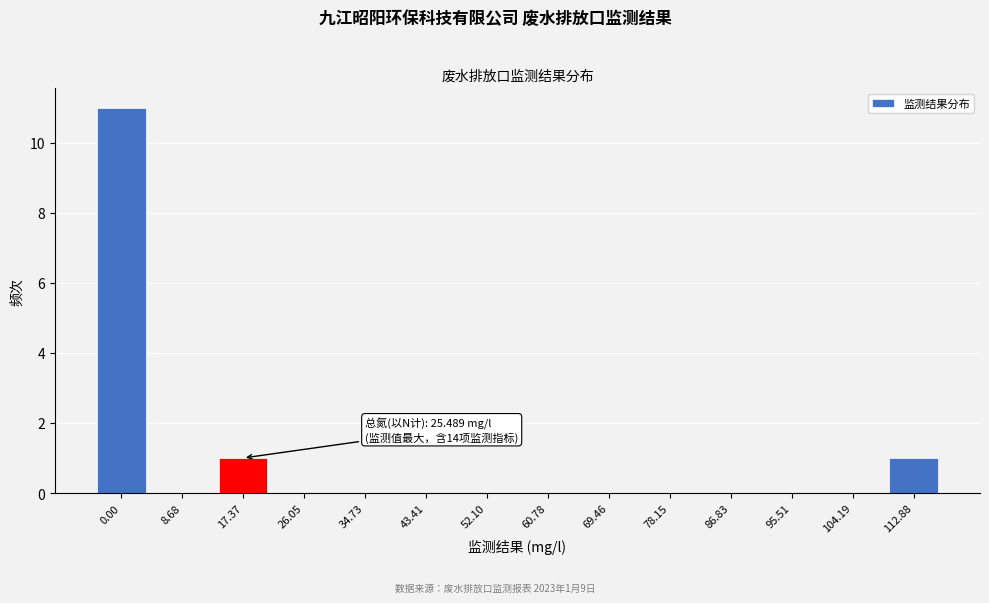

Reading right to left, list all the values displayed in this chart.

112.88=1	104.19=0	95.51=0	86.83=0	78.15=0	69.46=0	60.78=0	52.10=0	43.41=0	34.73=0	26.05=0	17.37=1	8.68=0	0.00=11